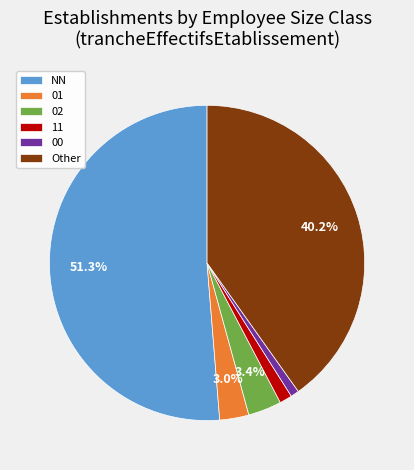

To the nearest percent, what is the average slice percentage?

17%